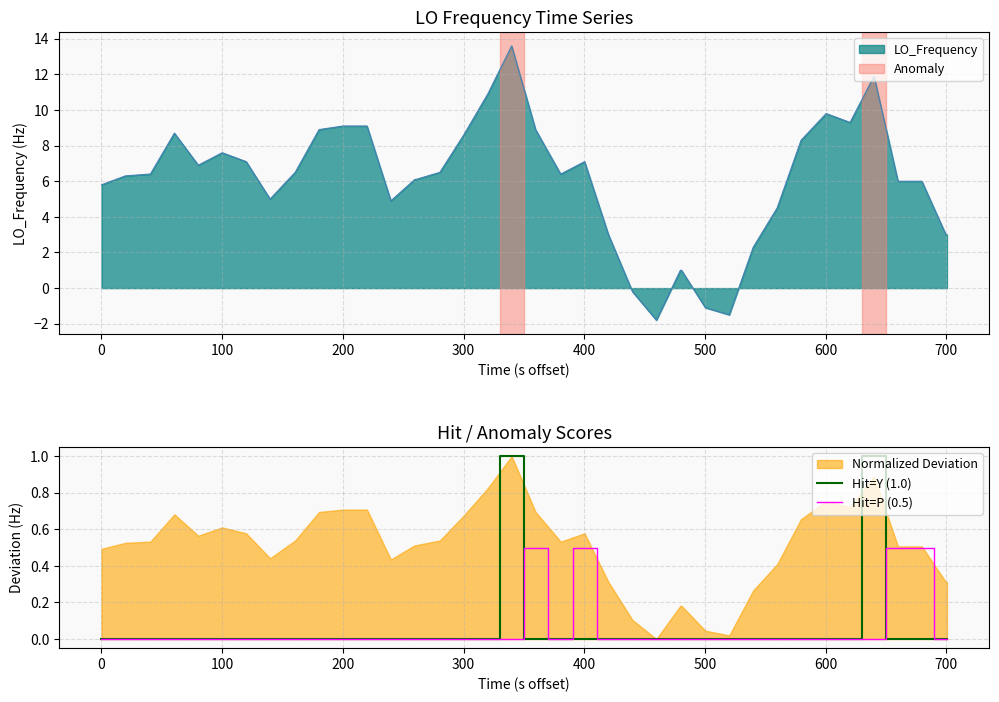

What is the maximum value for Hit=P (0.5)?

0.5